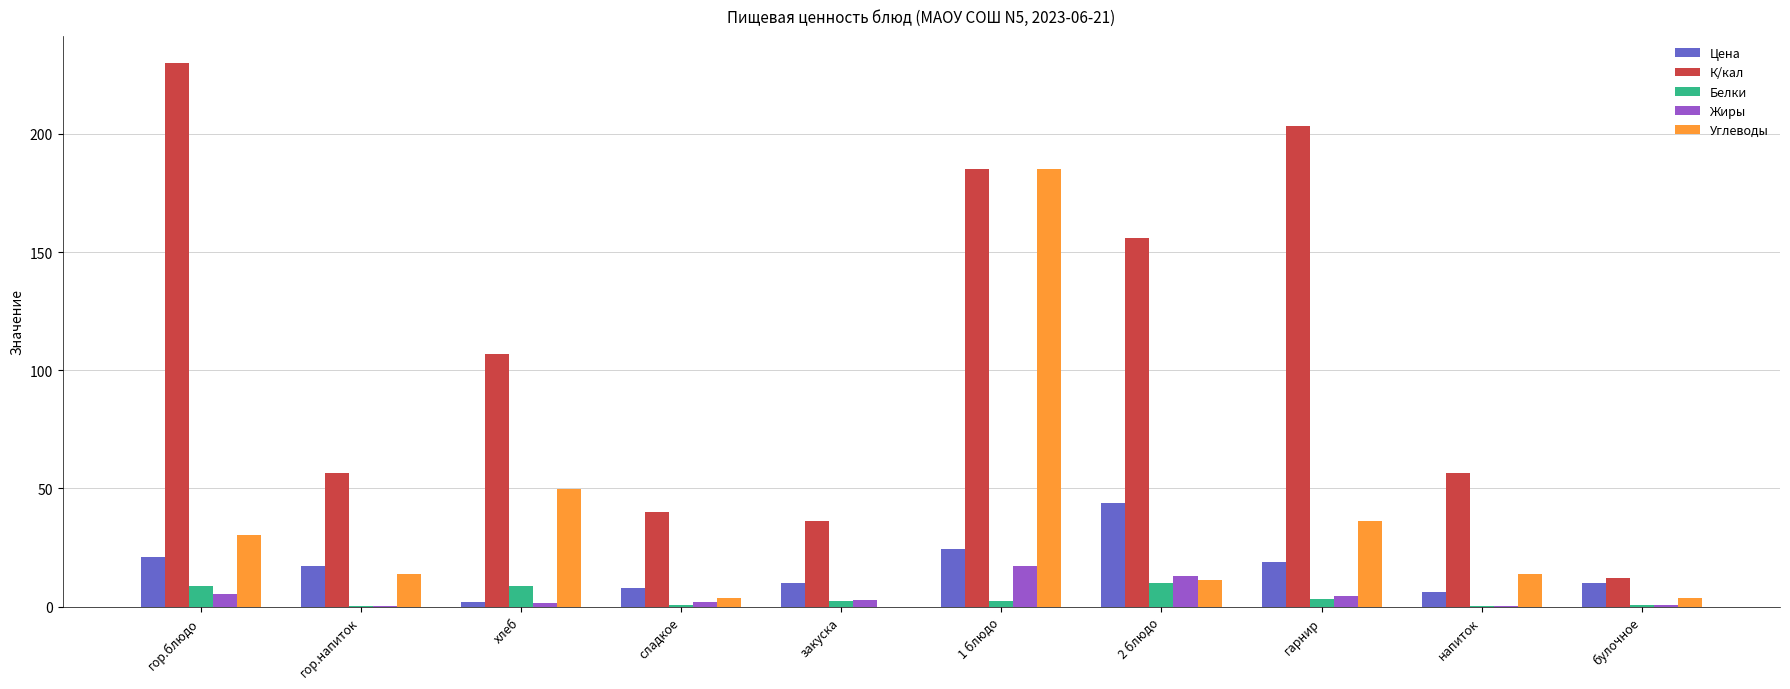

What is the highest value of the Жиры series?

17.0